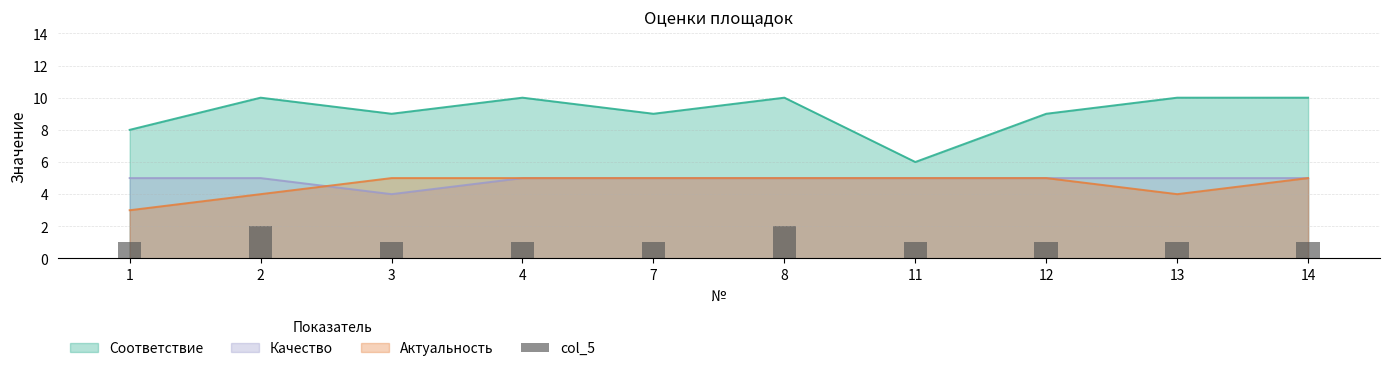

Is it true that the value at 4 is 1?

True